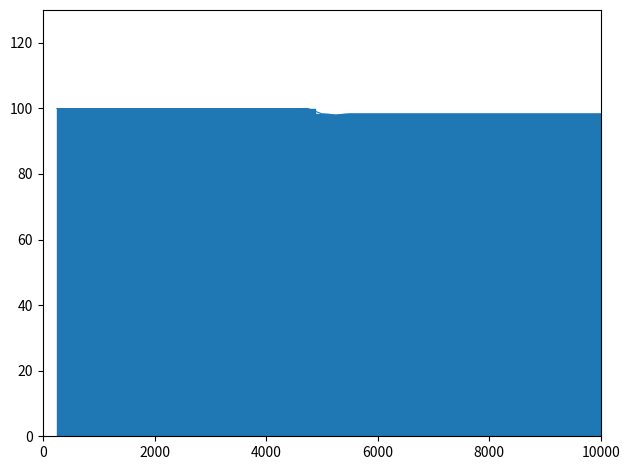

What is the difference between the second highest and minimum values?

2.0